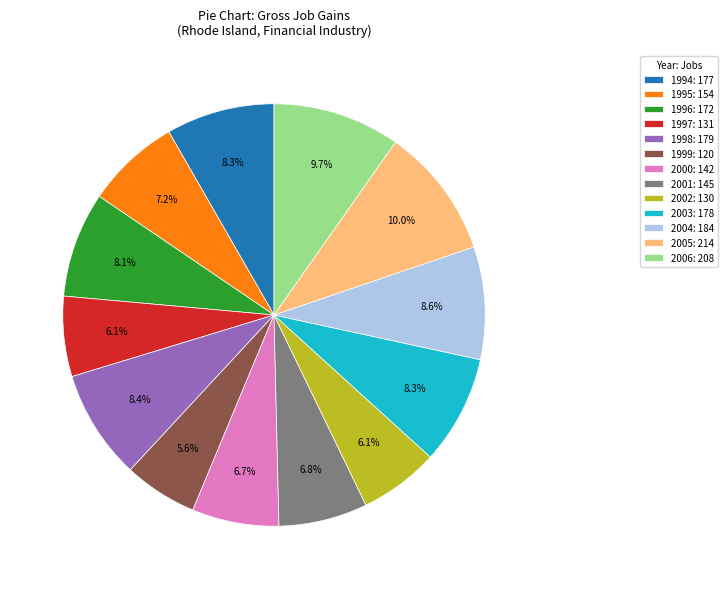

Approximately how many times larger is the value at 1997: 131 compared to 2000: 142?

0.9